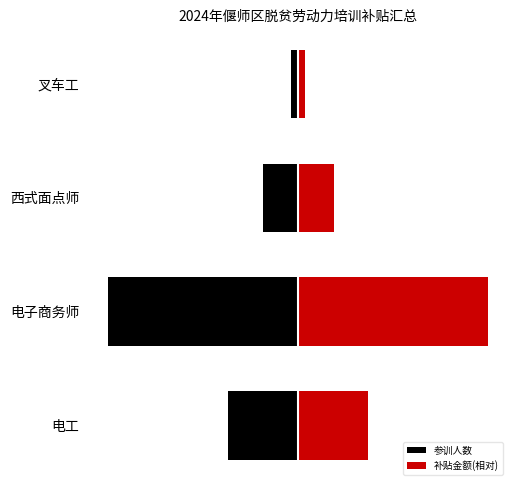

True or false: 参训人数 has a value of -14.4 at 电工.

False